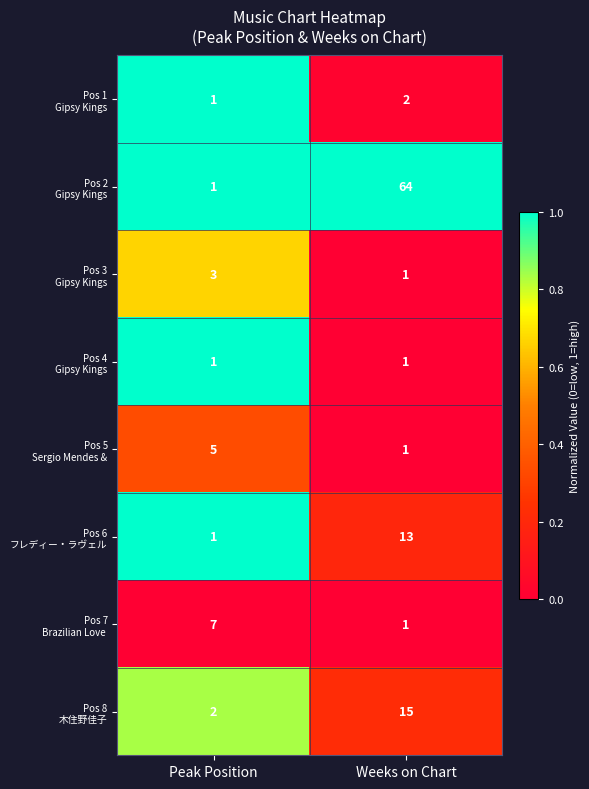

What is the spread (max minus min) of values at Peak Position?

6